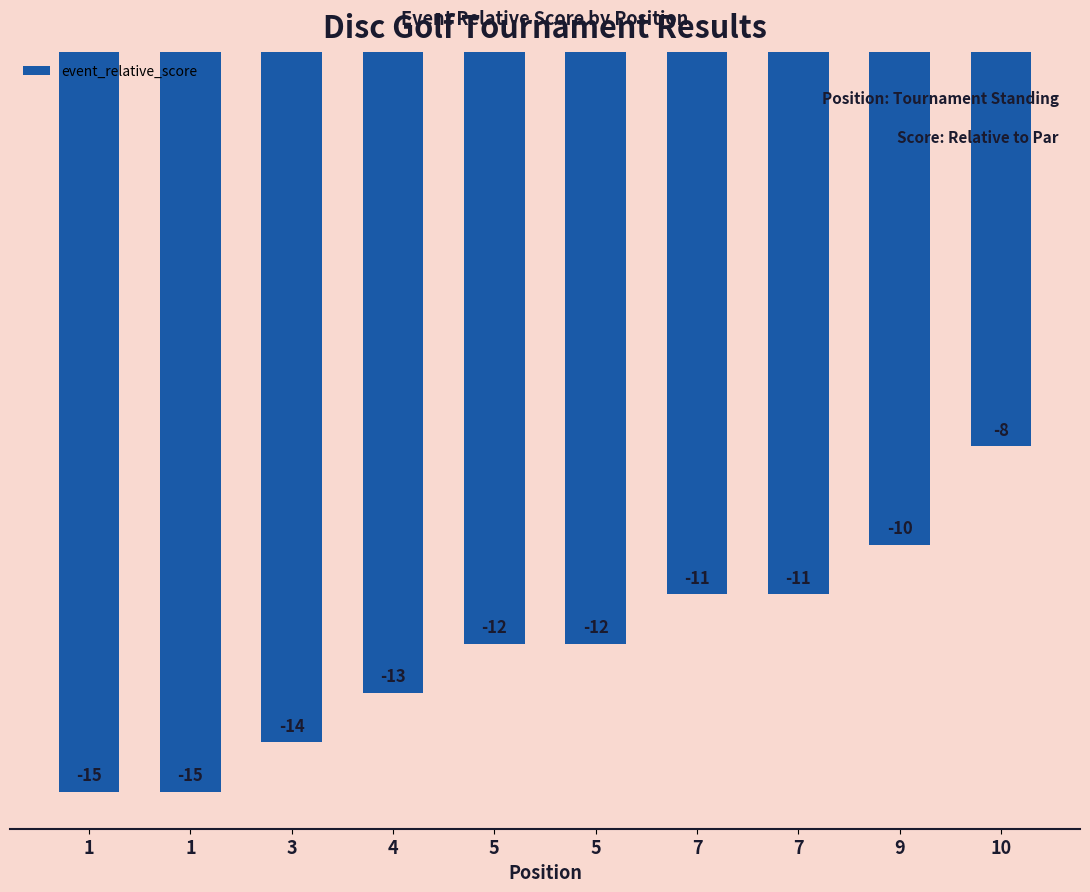

What is the maximum value shown in the chart?

-8